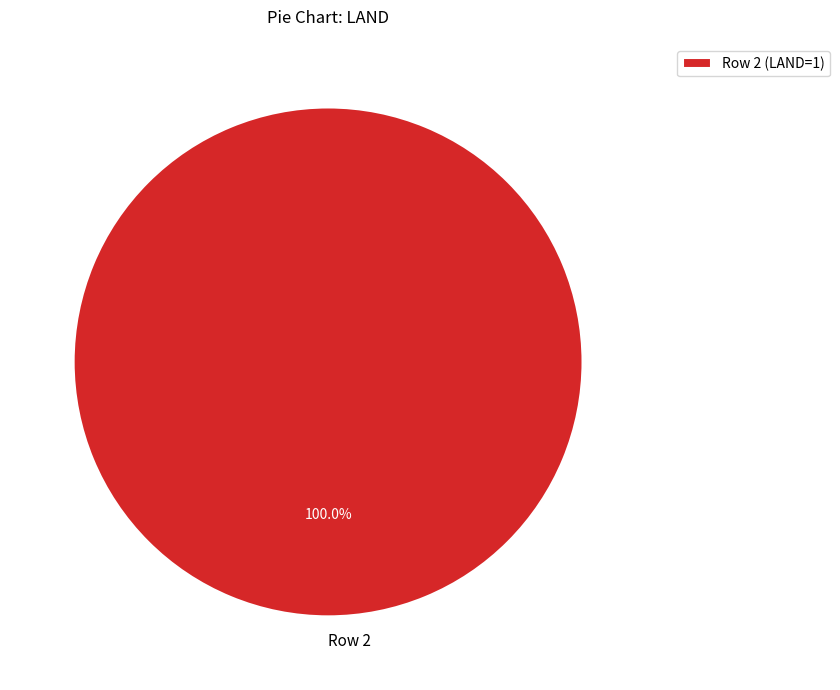

Does any single category account for the majority?

Yes